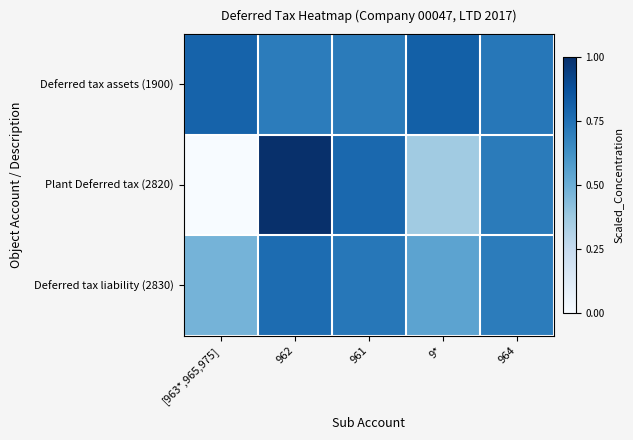

Reading right to left, transcribe all the data shown in this chart.

Deferred tax assets (1900): 964=0.7	9*=0.8	961=0.7	962=0.7	[963*,965,975]=0.8
Plant Deferred tax (2820): 964=0.7	9*=0.4	961=0.8	962=1.0	[963*,965,975]=0.0
Deferred tax liability (2830): 964=0.7	9*=0.5	961=0.7	962=0.8	[963*,965,975]=0.5